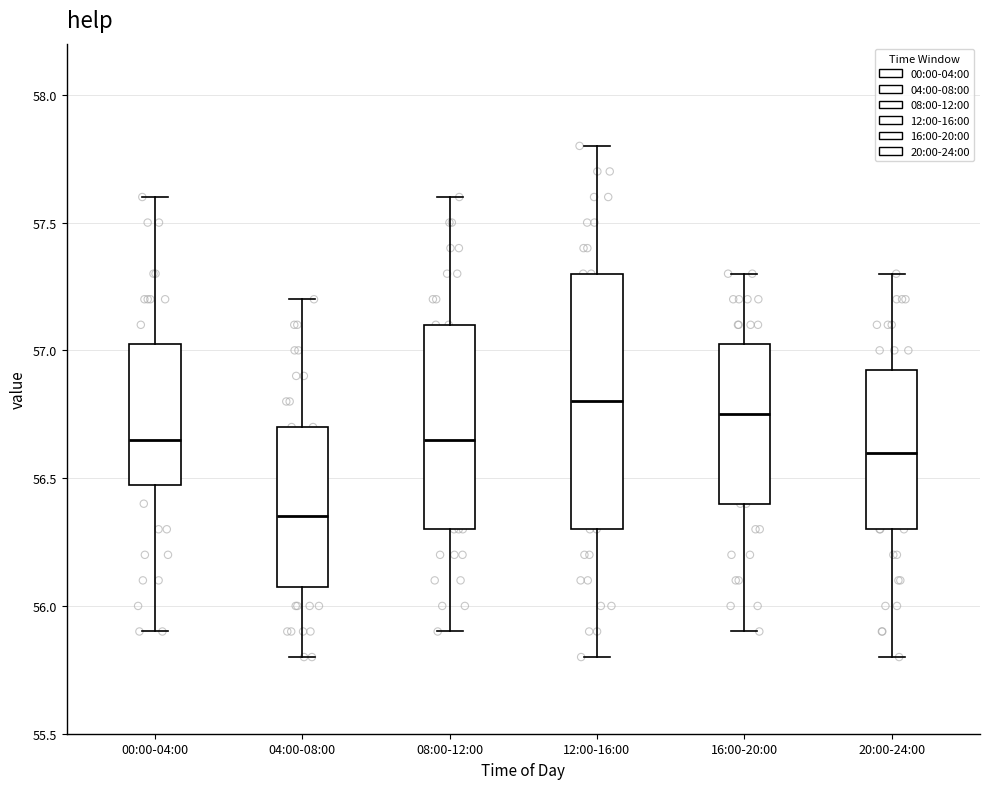

Where does the median line of the box for 08:00-12:00 sit on the y-axis? The values are not printed on the chart, so give them approximately, as read against the axis.

56.65